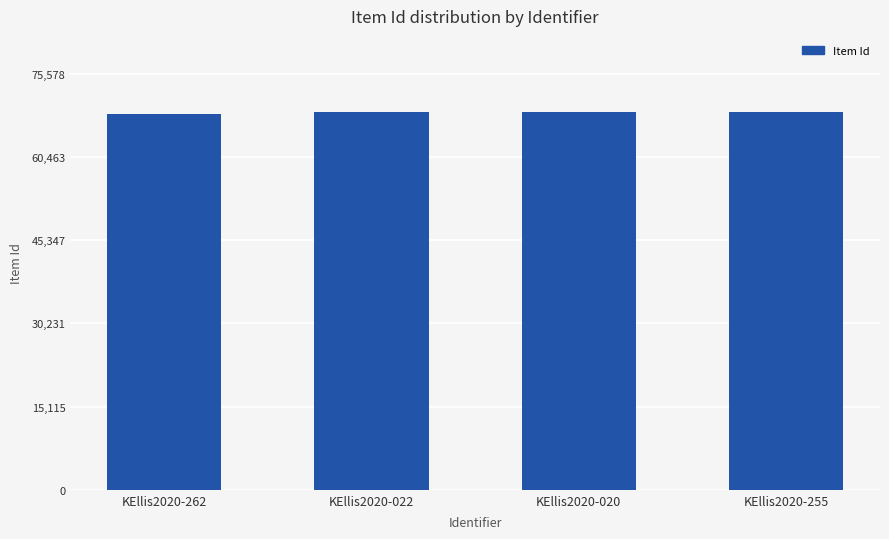

Are the bars grouped side by side (vs. stacked)?

No